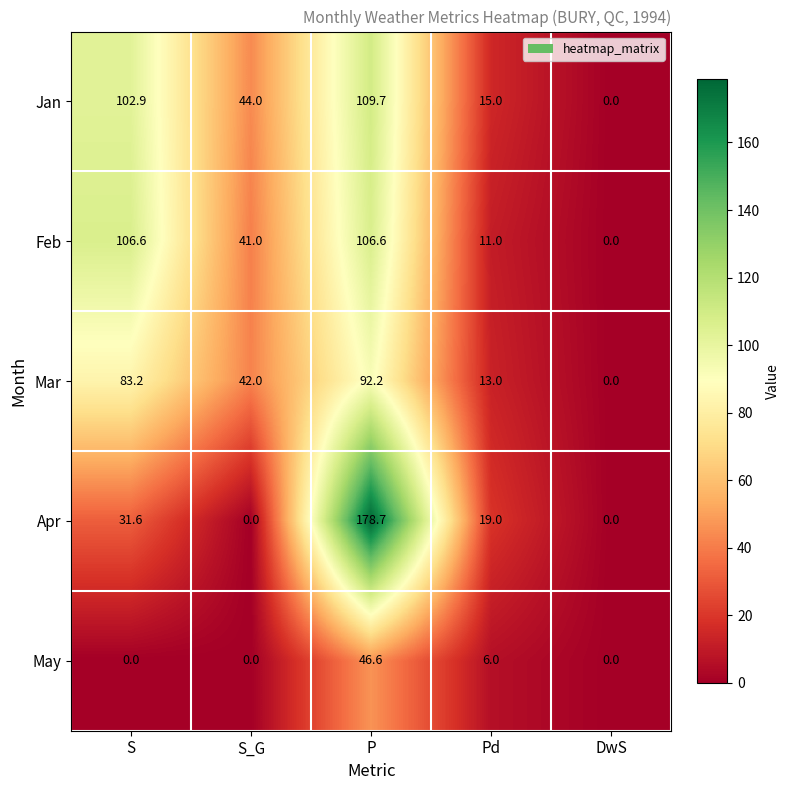

At which category is the sum across all series the highest?

P